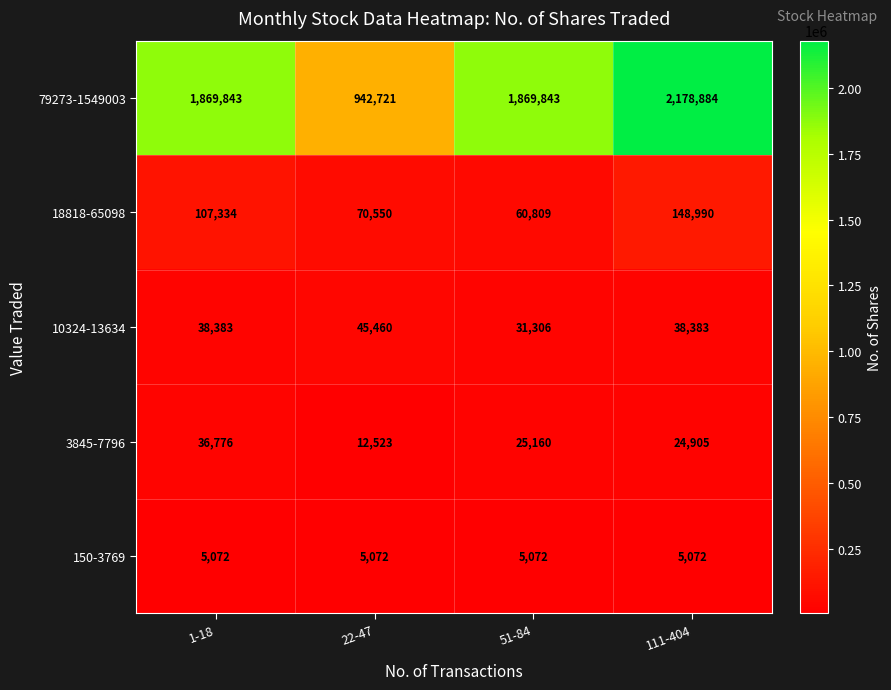

Count the number of categories in the chart.

4